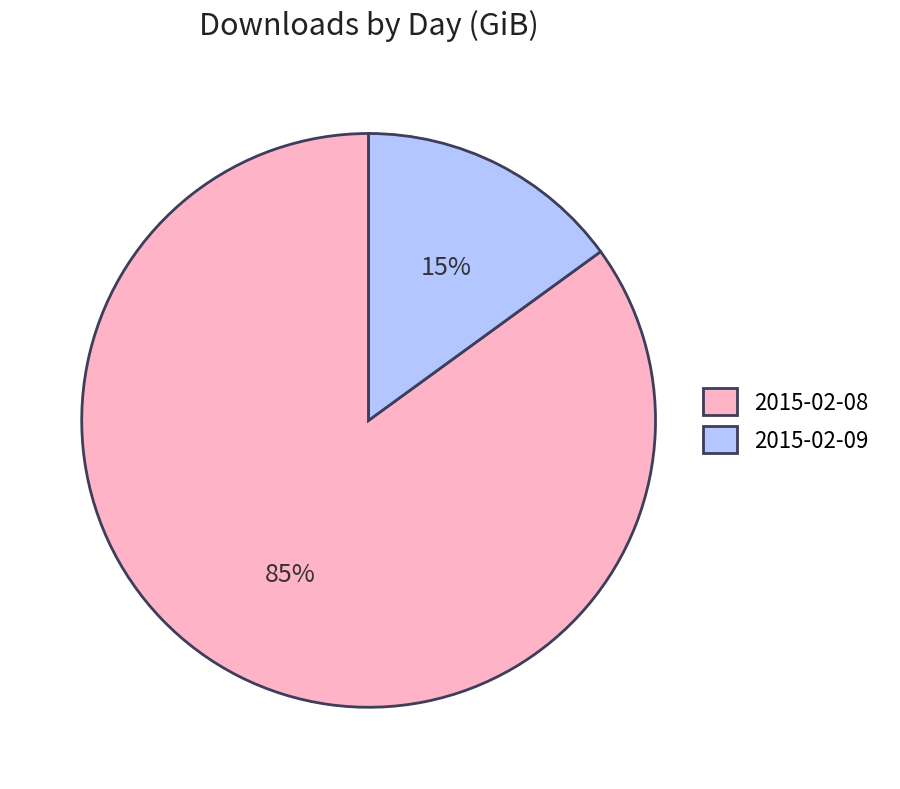

To the nearest percent, what percentage of the pie is 2015-02-08?

85%